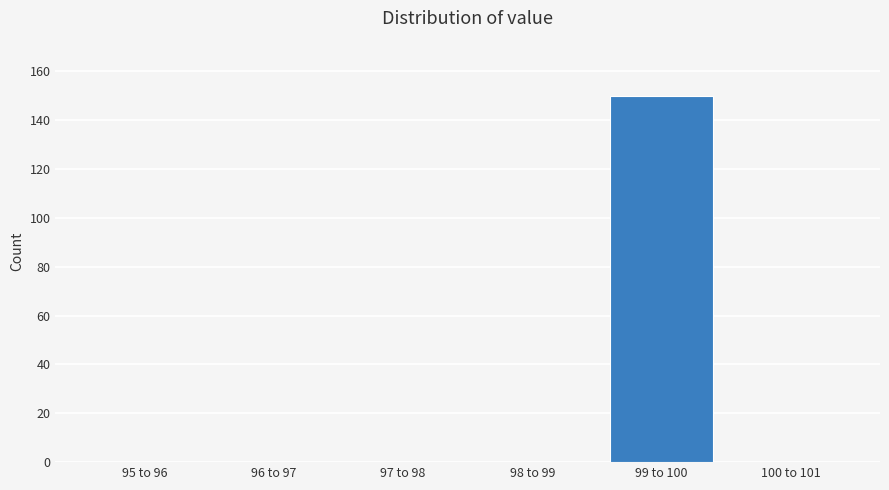

Reading right to left, transcribe all the data shown in this chart.

100 to 101=0	99 to 100=150	98 to 99=0	97 to 98=0	96 to 97=0	95 to 96=0